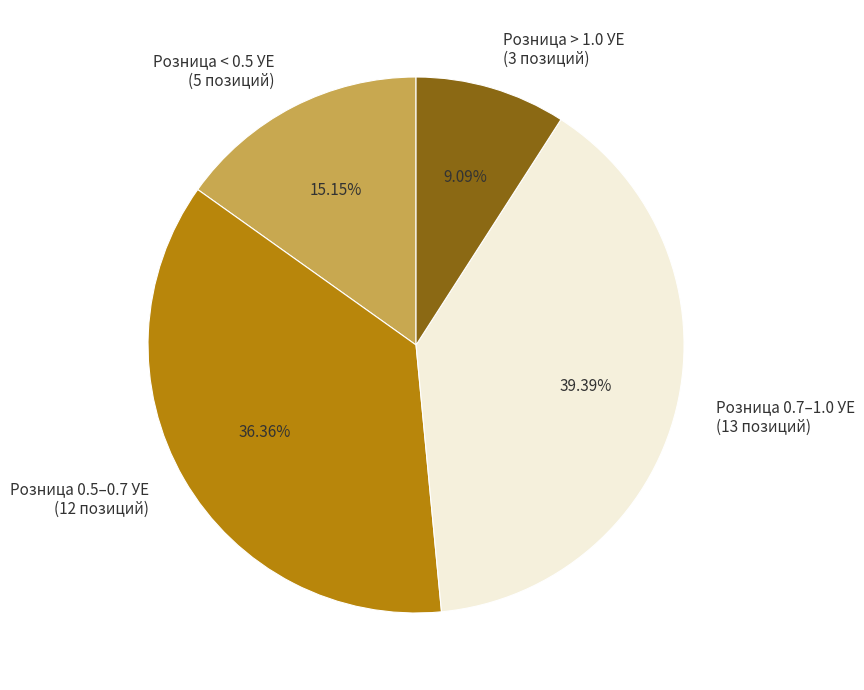

Which slice is the smallest?

Розница > 1.0 УЕ (3 позиций)